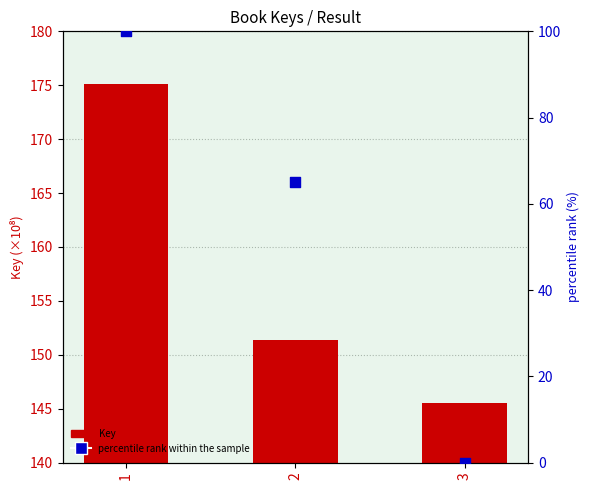

Is the value of Key at 1 greater than the value of percentile rank within the sample at 3?

Yes